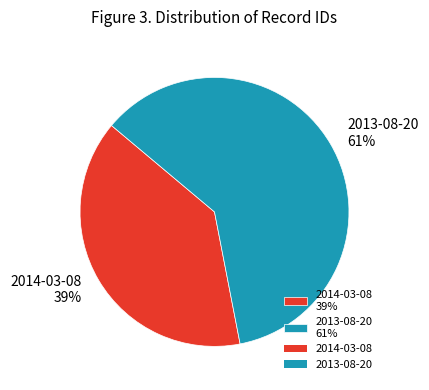

To the nearest percent, what is the difference between the 2014-03-08 and 2013-08-20 slice percentages?

22%